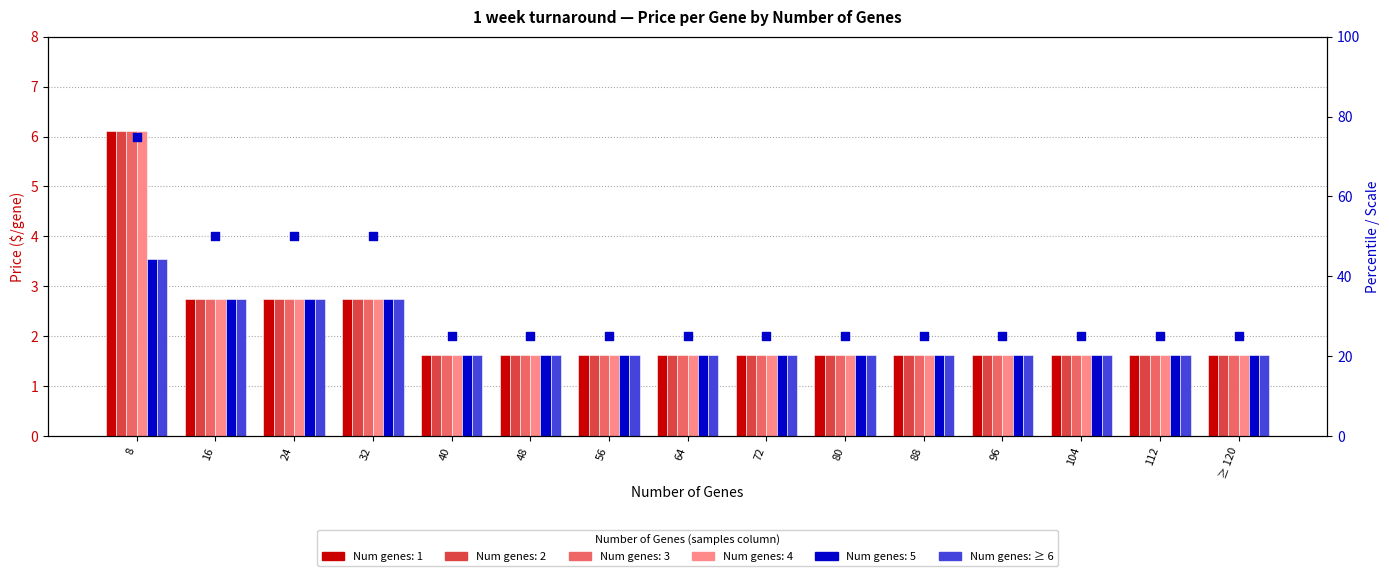

Which series has the largest total across all categories?

percentile rank